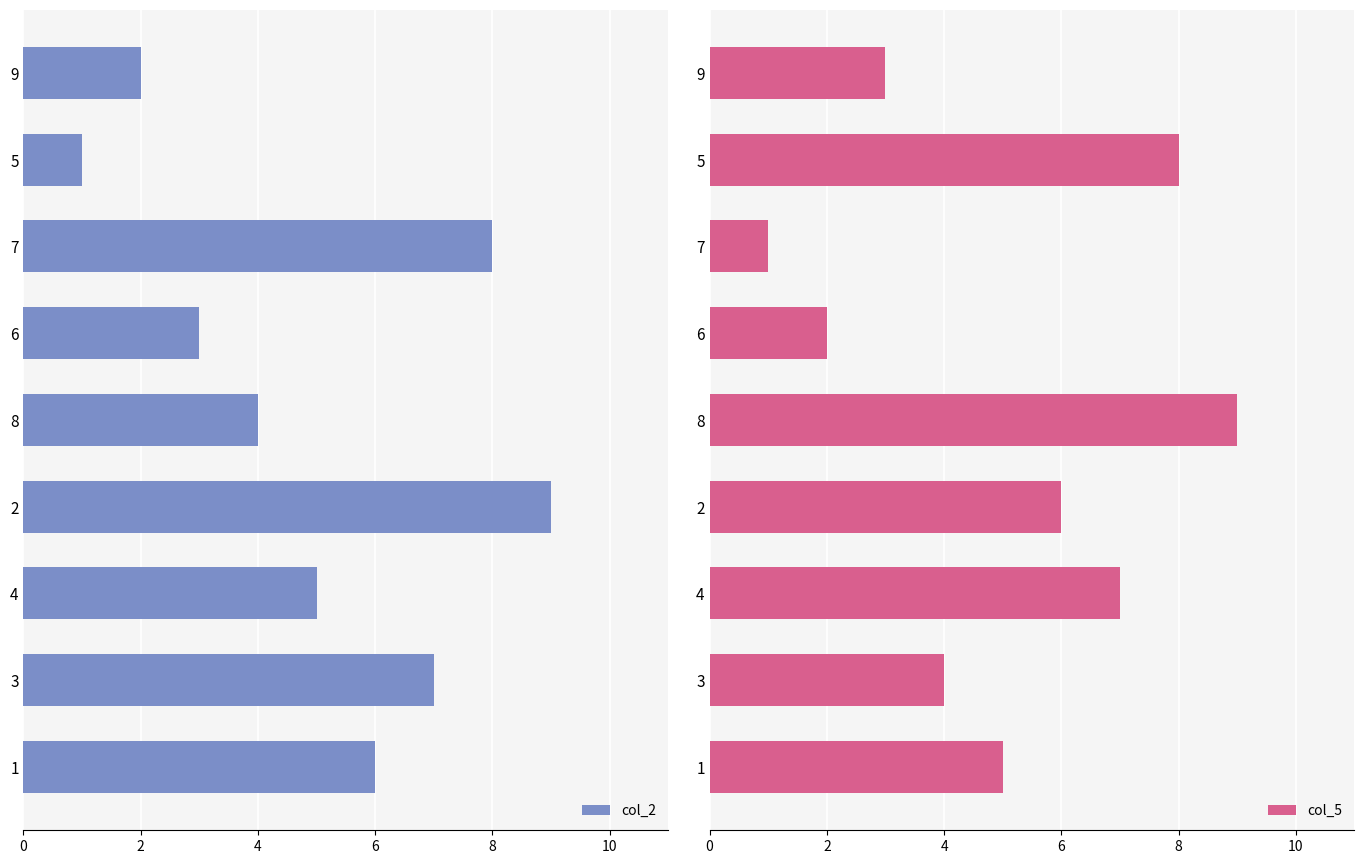

What is the approximate value of col_2 at 2?

9